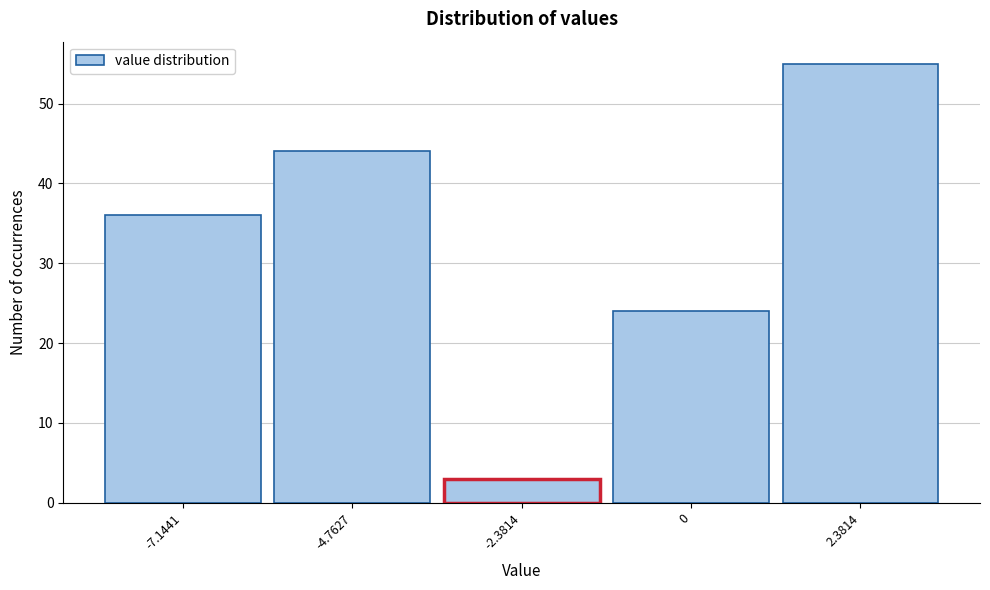

Reading left to right, extract all data points from this chart.

36	44	3	24	55